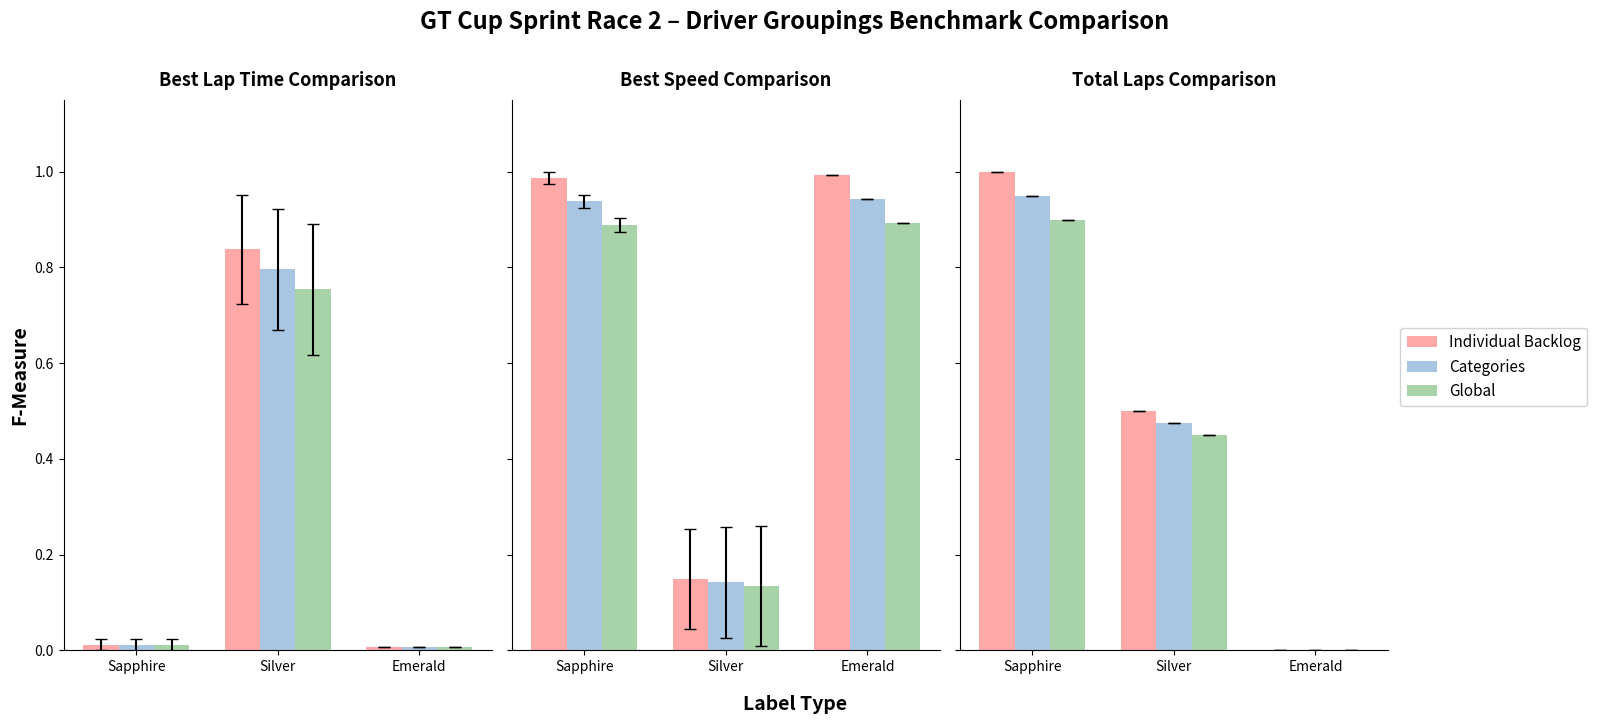

What is the difference between the Individual Backlog values at Silver and Emerald?

0.8